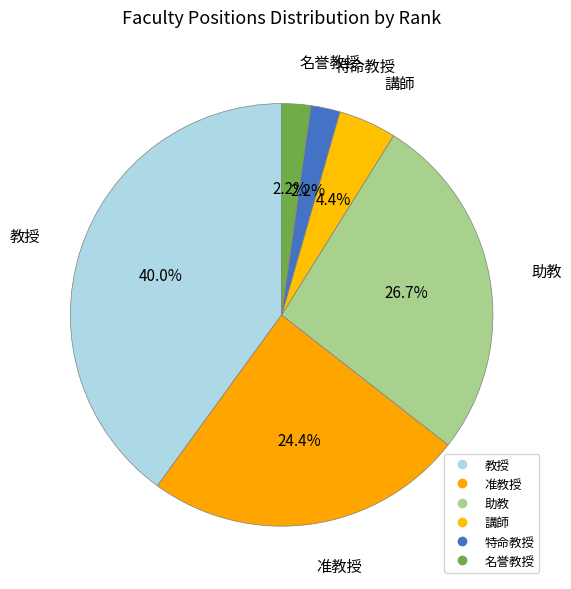

Count the number of slices in the pie.

6